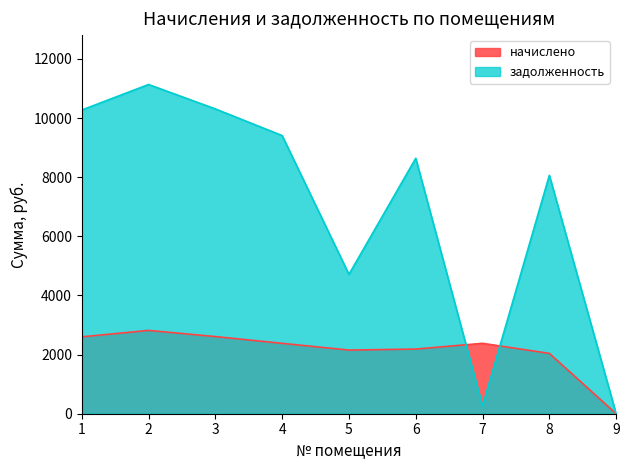

What is the value of the задолженность point at the 2nd from the left?

11136.0